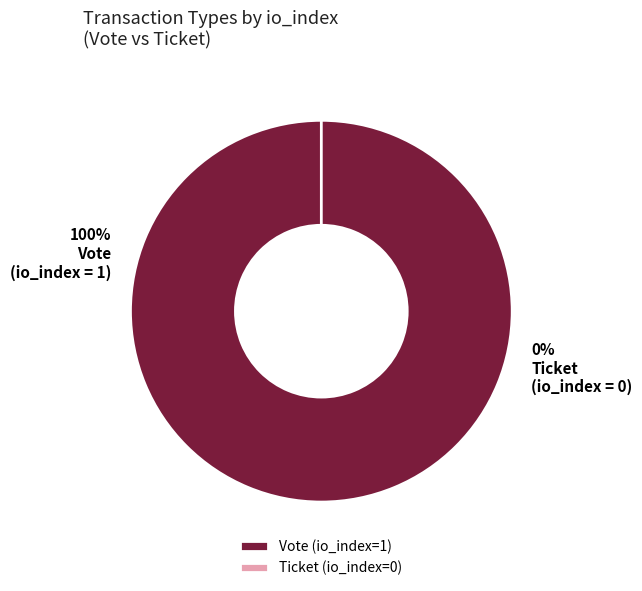

What is the change in value from Vote to Ticket?

-1